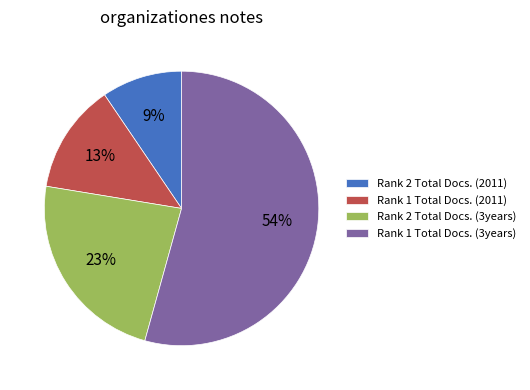

Is it true that Rank 1 Total Docs. (3years) is 54% of the pie?

True